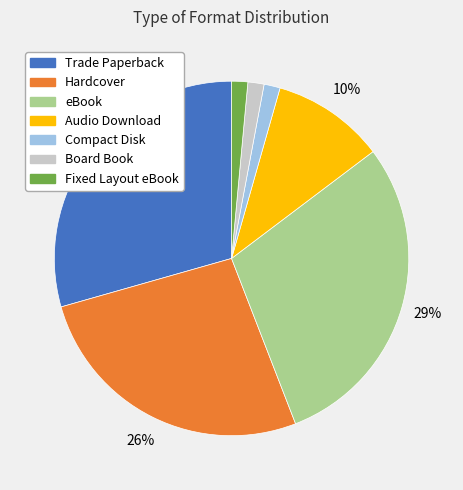

Is there any slice that represents more than half of the pie?

No